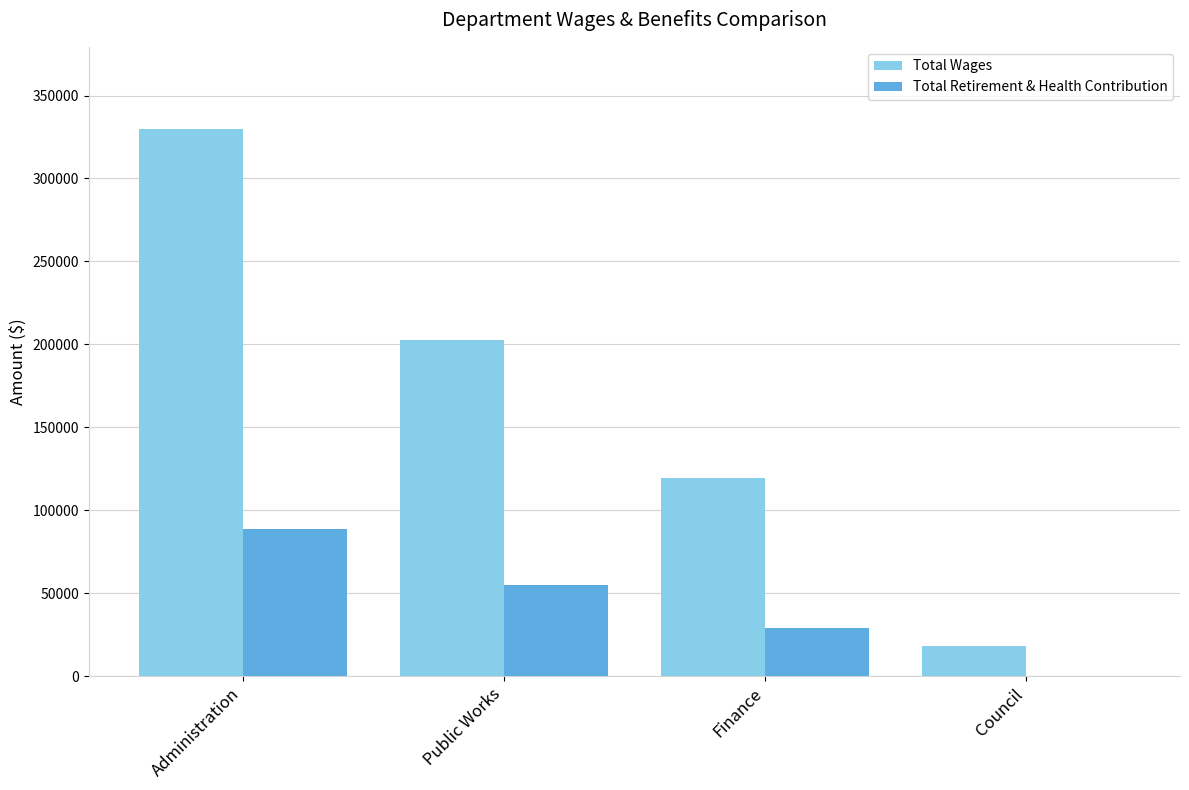

Is the value of Total Wages at Public Works greater than the value of Total Retirement & Health Contribution at Administration?

Yes